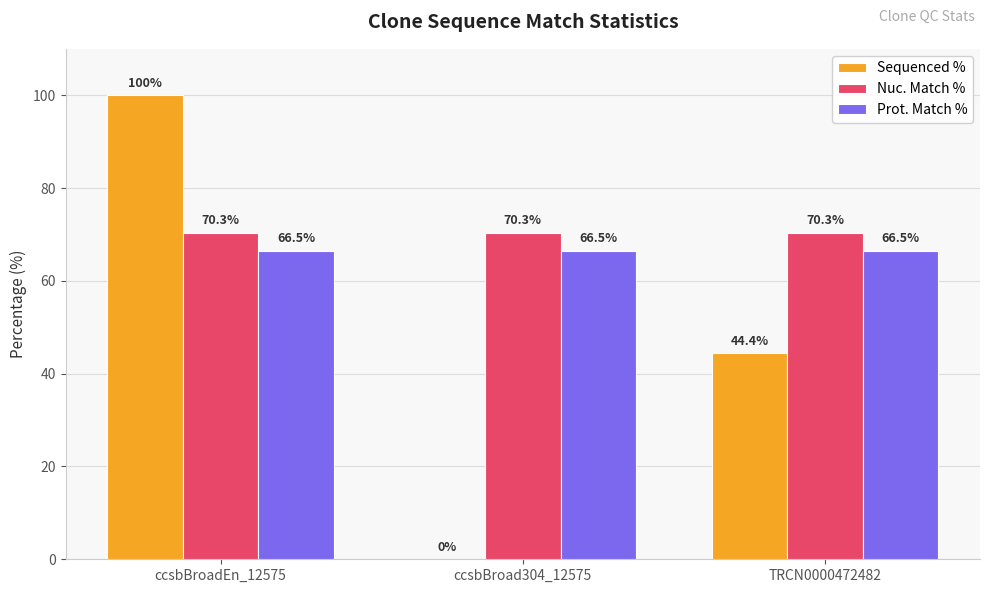

Which series has the largest total across all categories?

Nuc. Match %